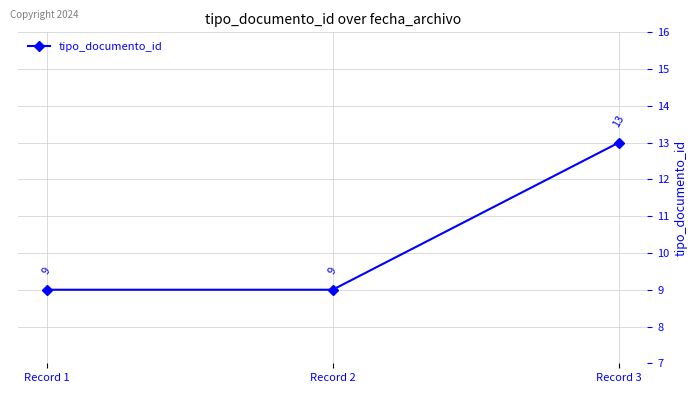

How many values are between 9 and 13?

3